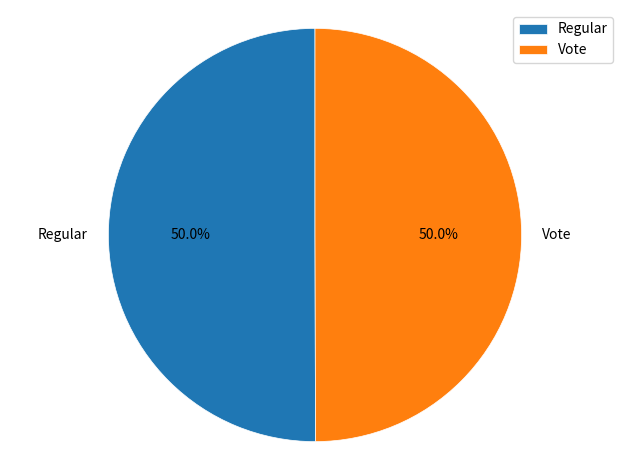

Approximately how many times larger is the value at Vote compared to Regular?

1.0